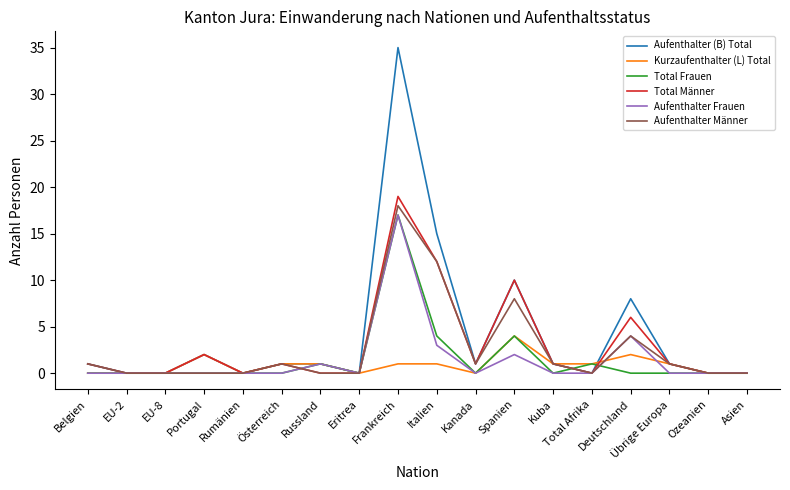

At how many categories does at least one series exceed 26?

1